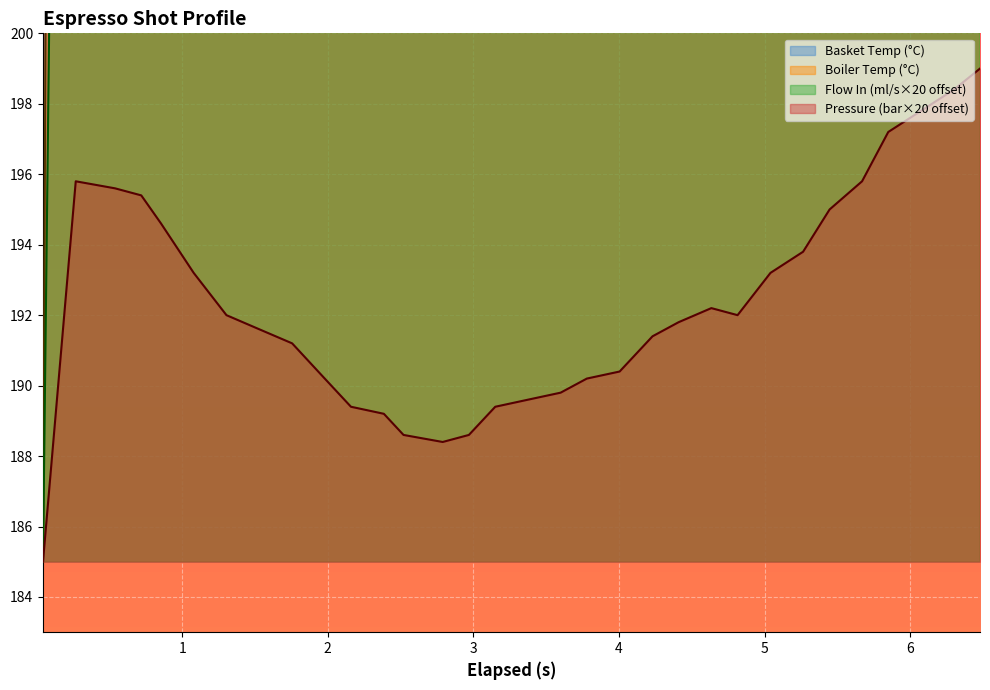

What is the label of the 19th point from the right?

2.789